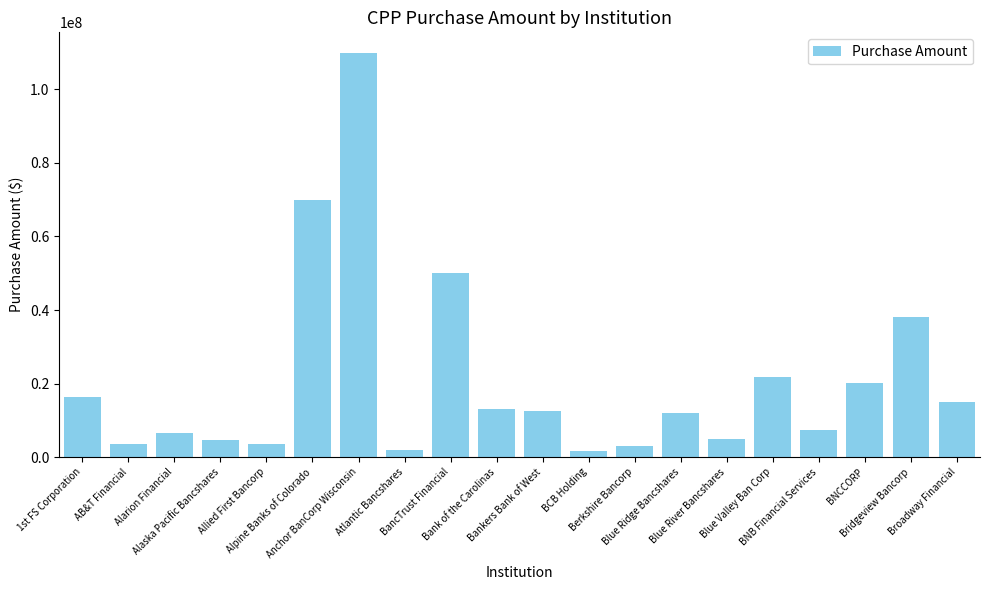

What is the sum of all values?

416575000